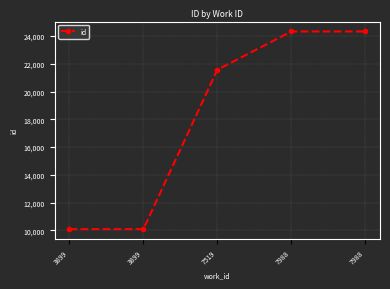

How many distinct data groups are displayed?

1